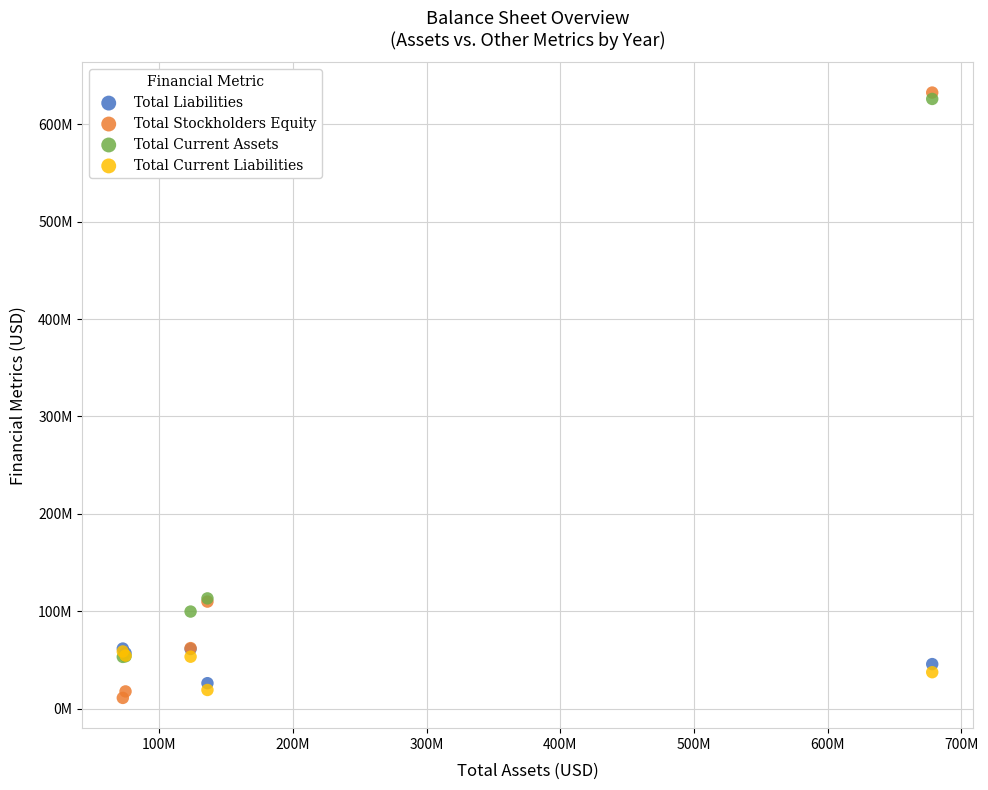

Which series has the widest spread of Y values?

Total Stockholders Equity